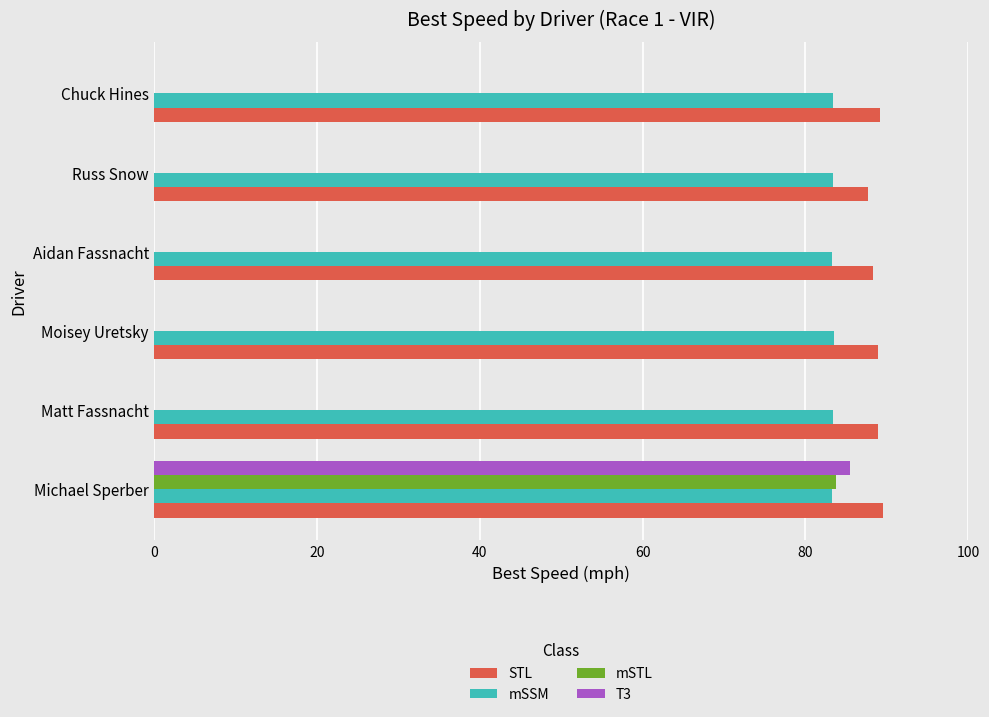

What is the greatest value displayed?

89.6